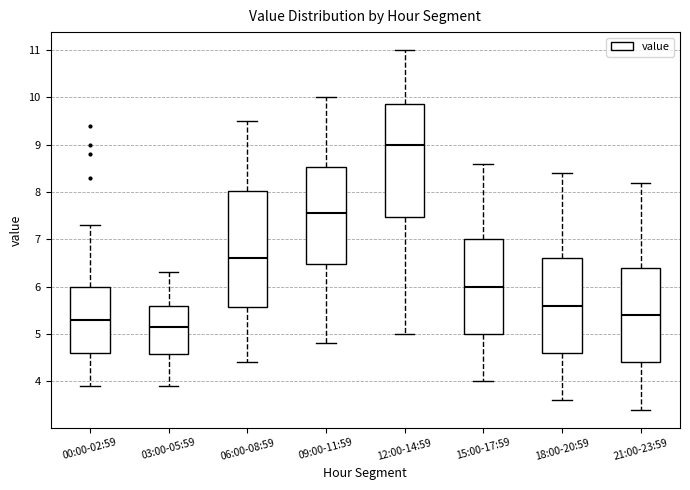

Reading left to right, transcribe this box plot: for each box, give where its median line is, the range the box spans, and where its two whiskers end, as read against the y-axis. The values are not printed on the chart, so give them approximately, as read against the axis.

00:00-02:59: median 5.3, box 4.6 to 6.0, whiskers 3.9 to 7.3
03:00-05:59: median 5.2, box 4.6 to 5.6, whiskers 3.9 to 6.3
06:00-08:59: median 6.6, box 5.6 to 8.0, whiskers 4.4 to 9.5
09:00-11:59: median 7.6, box 6.5 to 8.5, whiskers 4.8 to 10.0
12:00-14:59: median 9.0, box 7.5 to 9.9, whiskers 5.0 to 11.0
15:00-17:59: median 6.0, box 5.0 to 7.0, whiskers 4.0 to 8.6
18:00-20:59: median 5.6, box 4.6 to 6.6, whiskers 3.6 to 8.4
21:00-23:59: median 5.4, box 4.4 to 6.4, whiskers 3.4 to 8.2